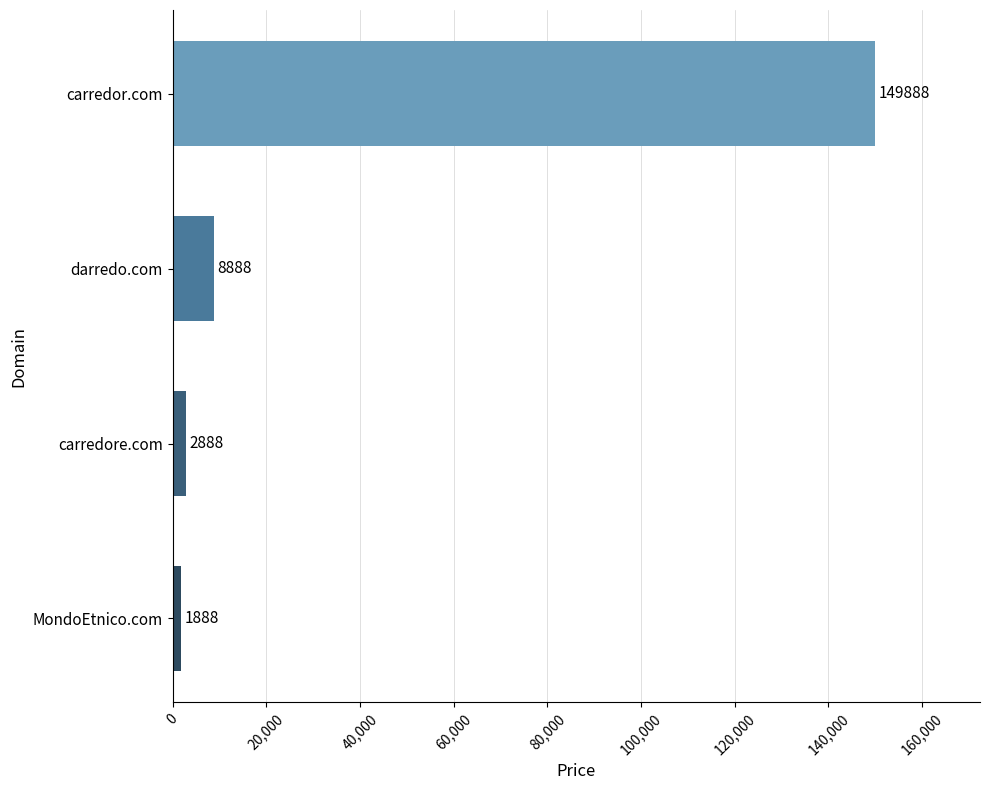

Reading top to bottom, extract all data points from this chart.

carredor.com=149888	darredo.com=8888	carredore.com=2888	MondoEtnico.com=1888